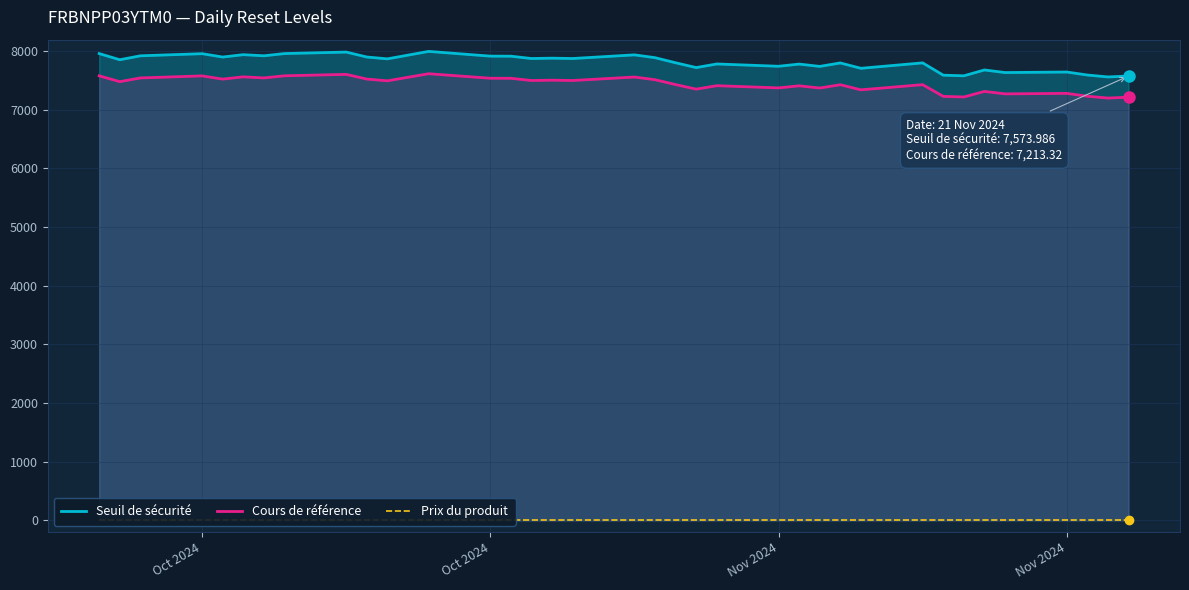

At which category does Cours de référence reach its first local valley?

Oct 2024